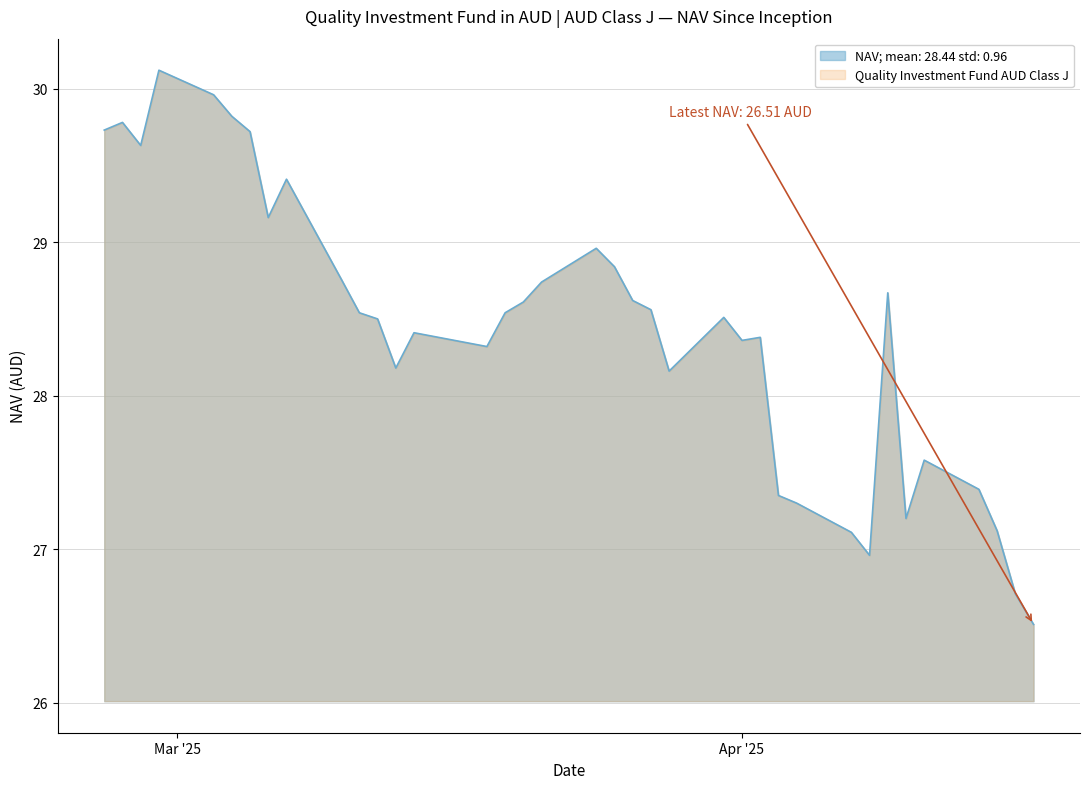

What is the difference between the maximum and minimum values?

3.6